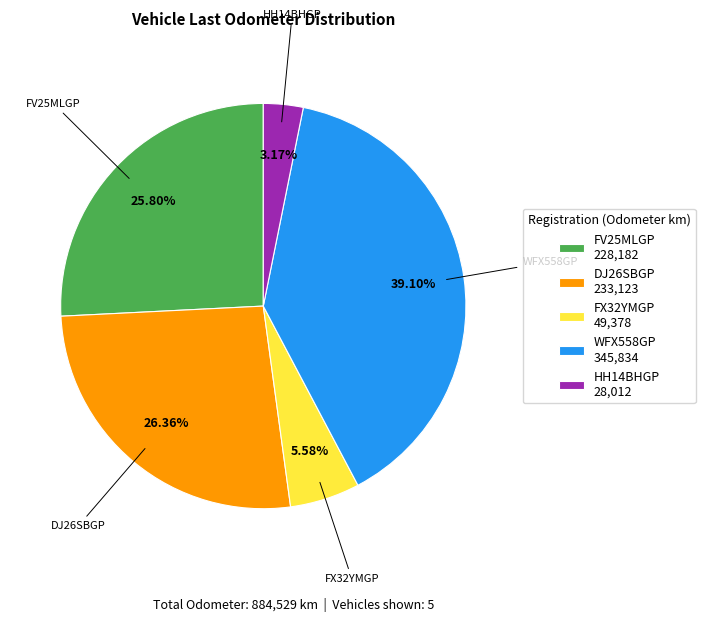

Which has a higher value, FV25MLGP 228,182 or FX32YMGP 49,378?

FV25MLGP 228,182